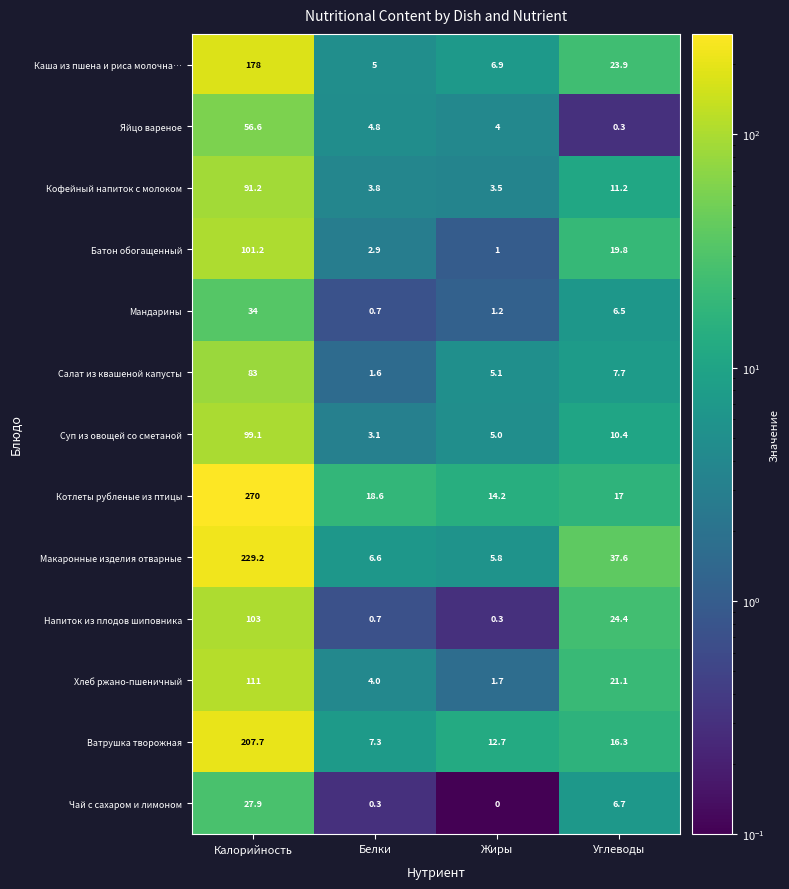

Which label corresponds to the smallest value in the chart?

Жиры